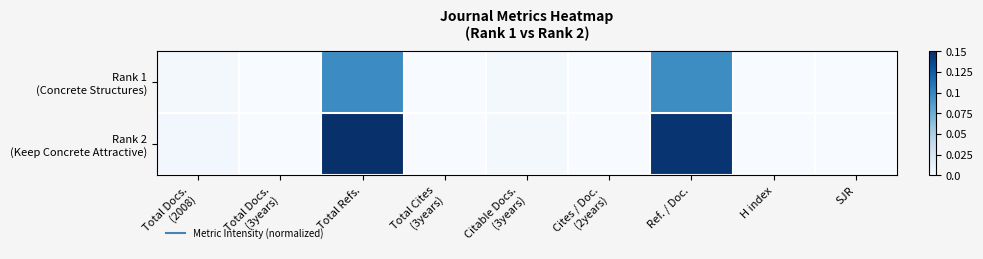

Which series has the largest total across all categories?

Rank 2 (Keep Concrete Attractive)